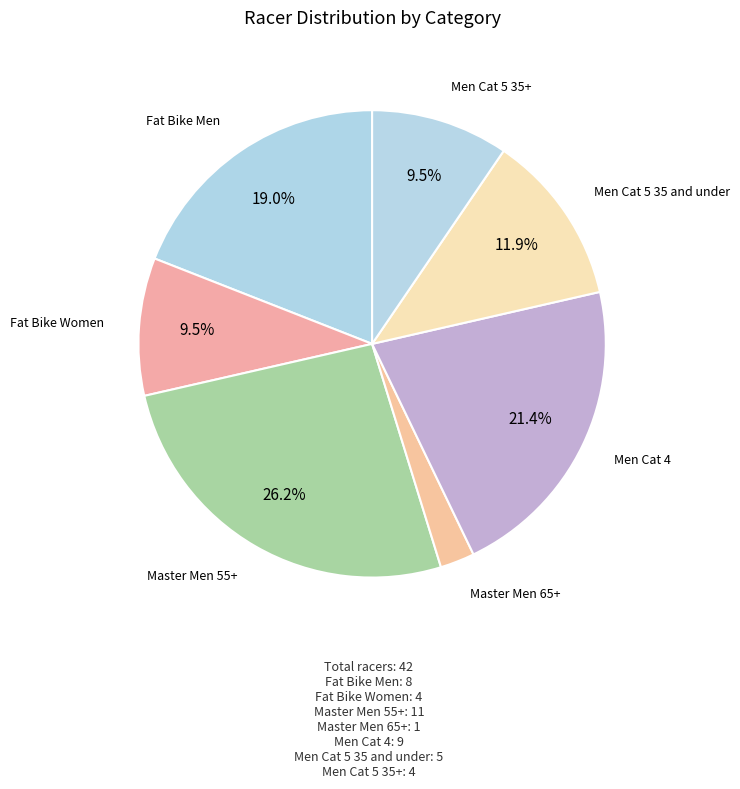

Which slice is the smallest?

Master Men 65+